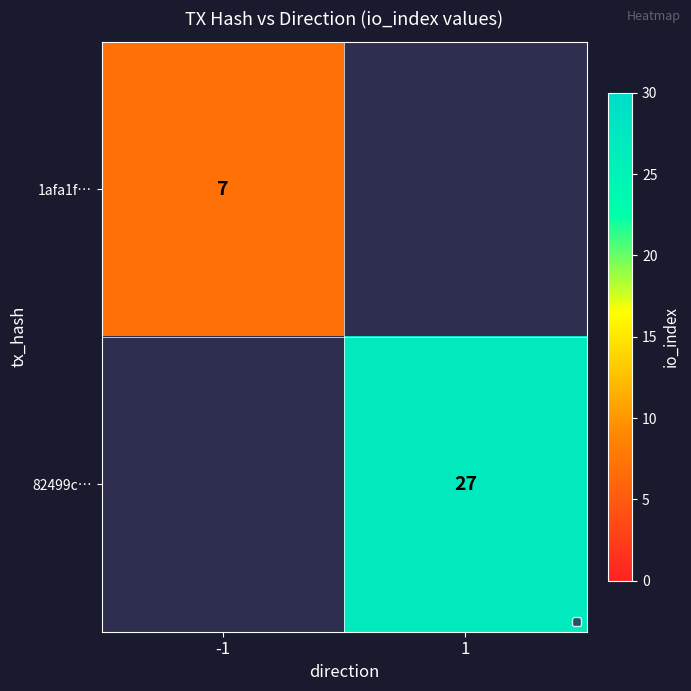

The value of 1afa1f… at -1 is 7. True or false?

True